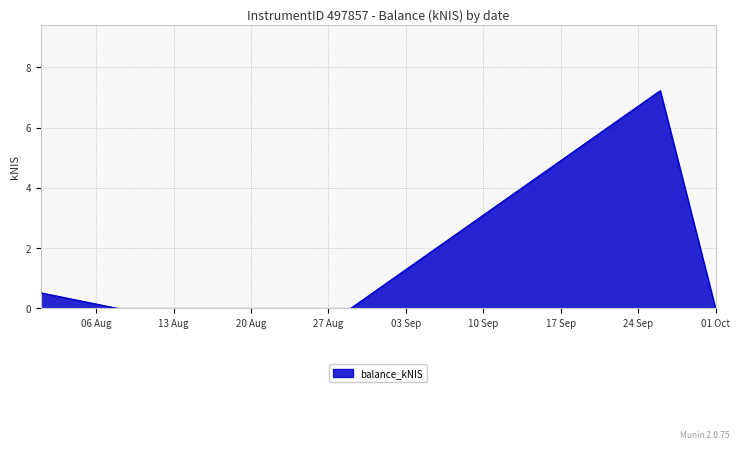

What is the maximum value shown in the chart?

7.2